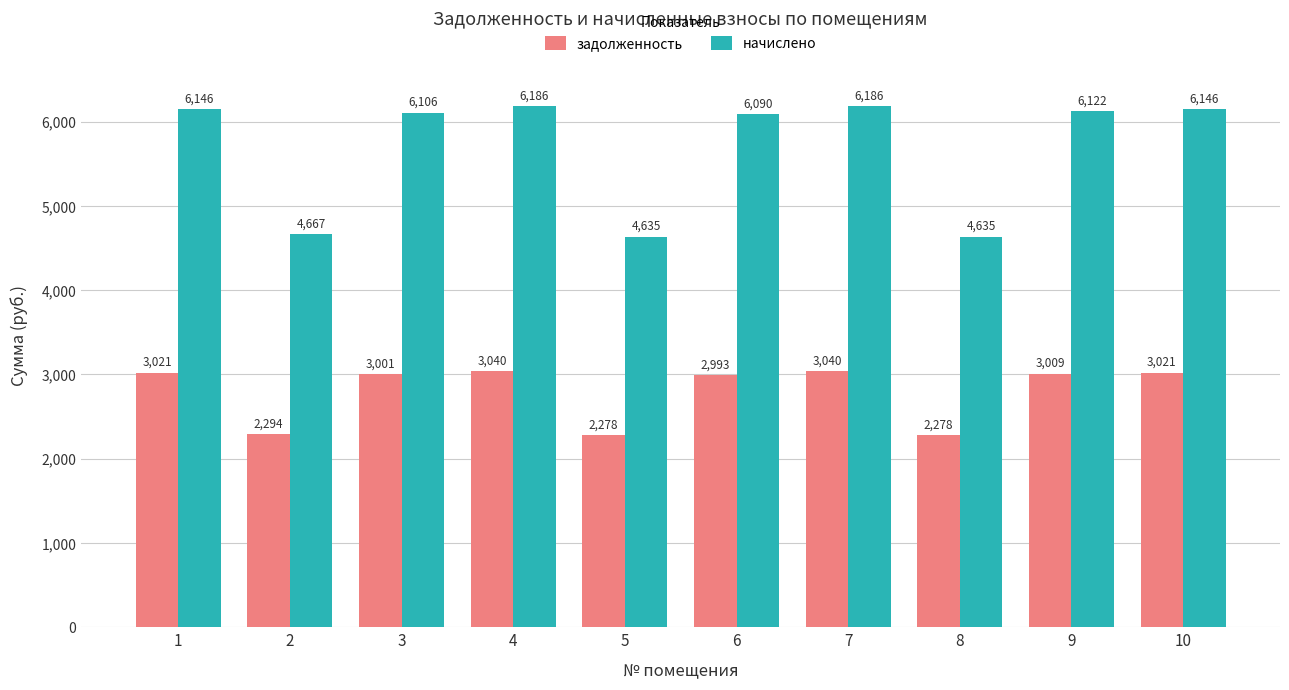

Between 6 and 10, which series saw the biggest shift?

начислено